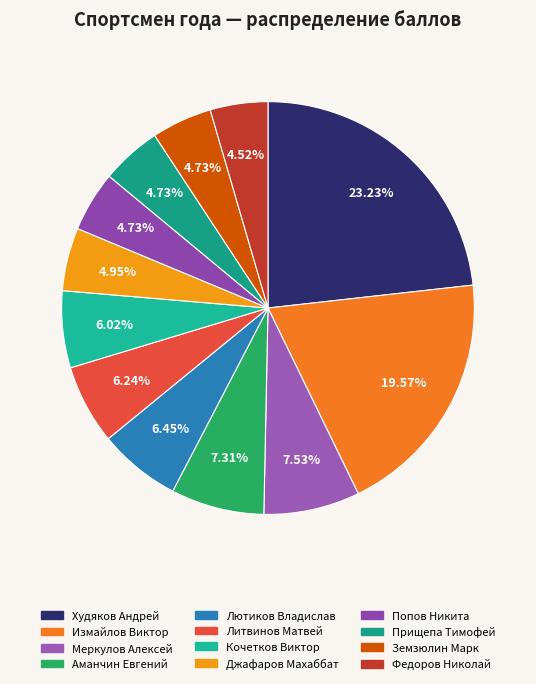

Between Измайлов Виктор and Попов Никита, which is larger?

Измайлов Виктор